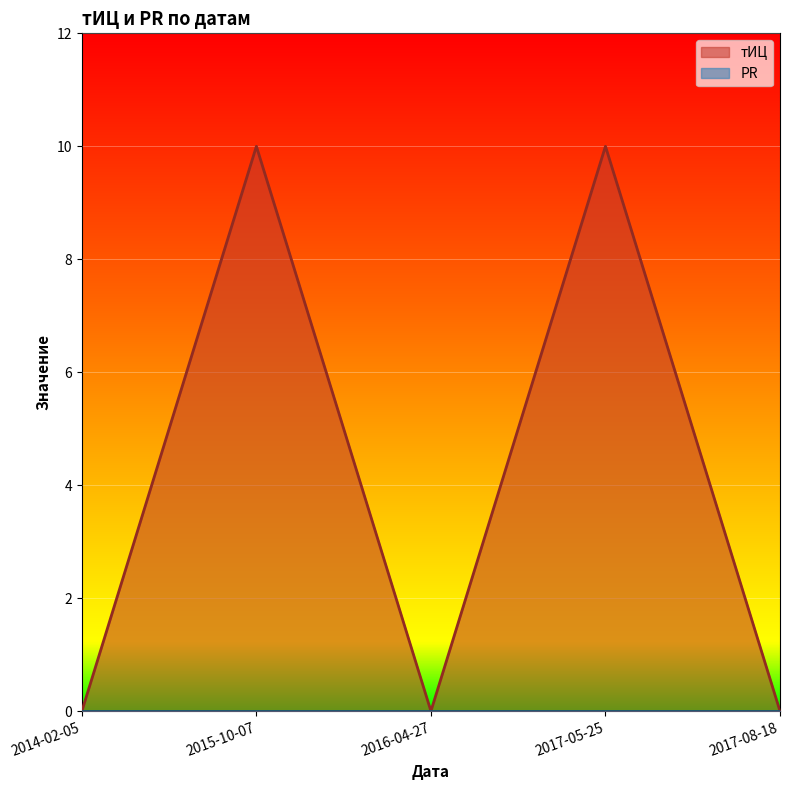

The chart shows a value of 0 at 2017-08-18. True or false?

True